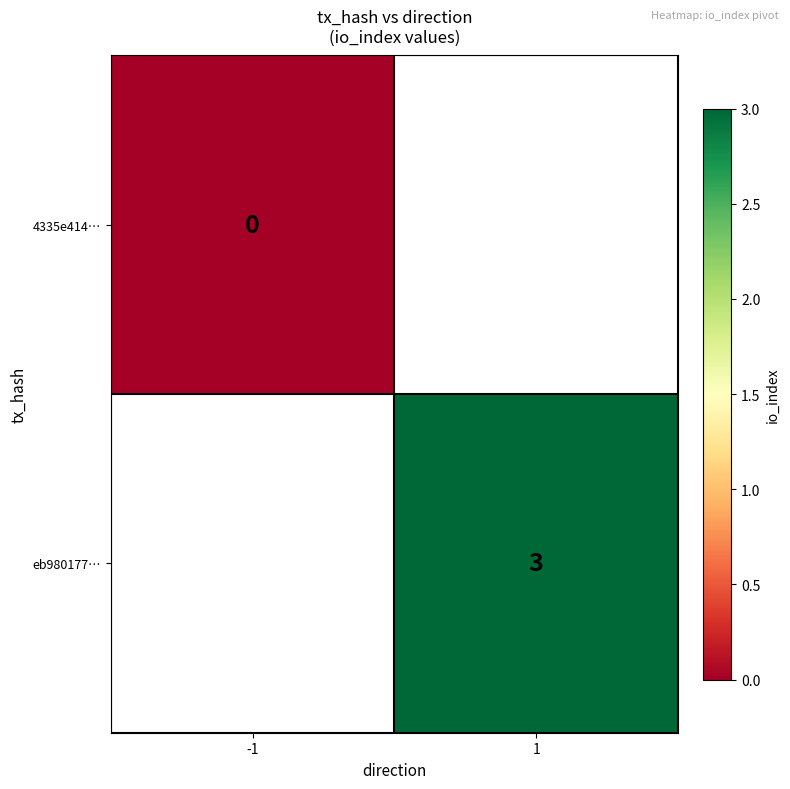

How many data points does each series have?

2